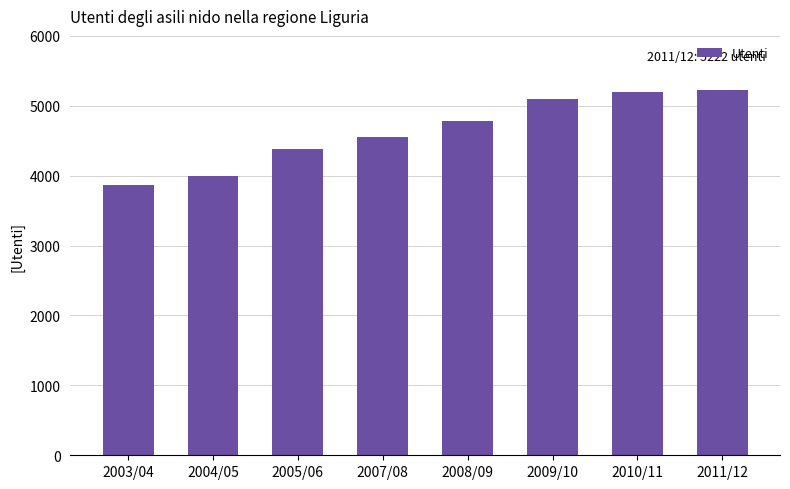

What is the difference between the values at 2007/08 and 2010/11?

648